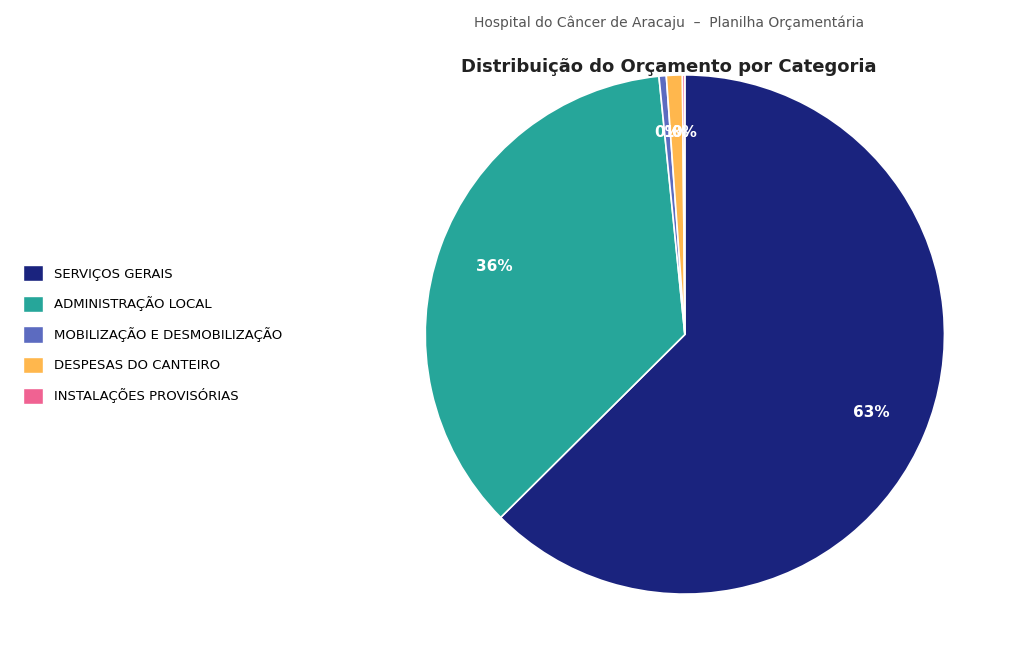

To the nearest percent, what is the average slice percentage?

20%